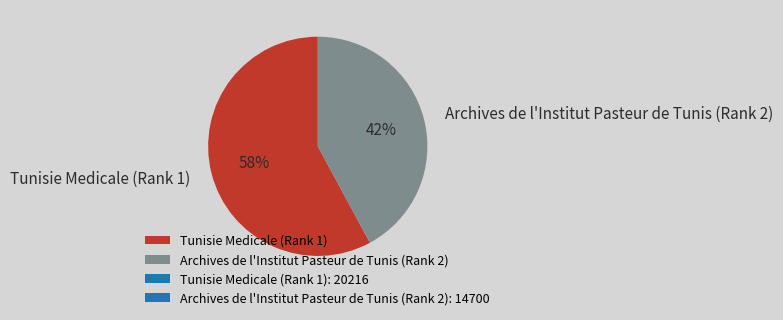

Between Archives de l'Institut Pasteur de Tunis (Rank 2) and Tunisie Medicale (Rank 1), which is larger?

Tunisie Medicale (Rank 1)